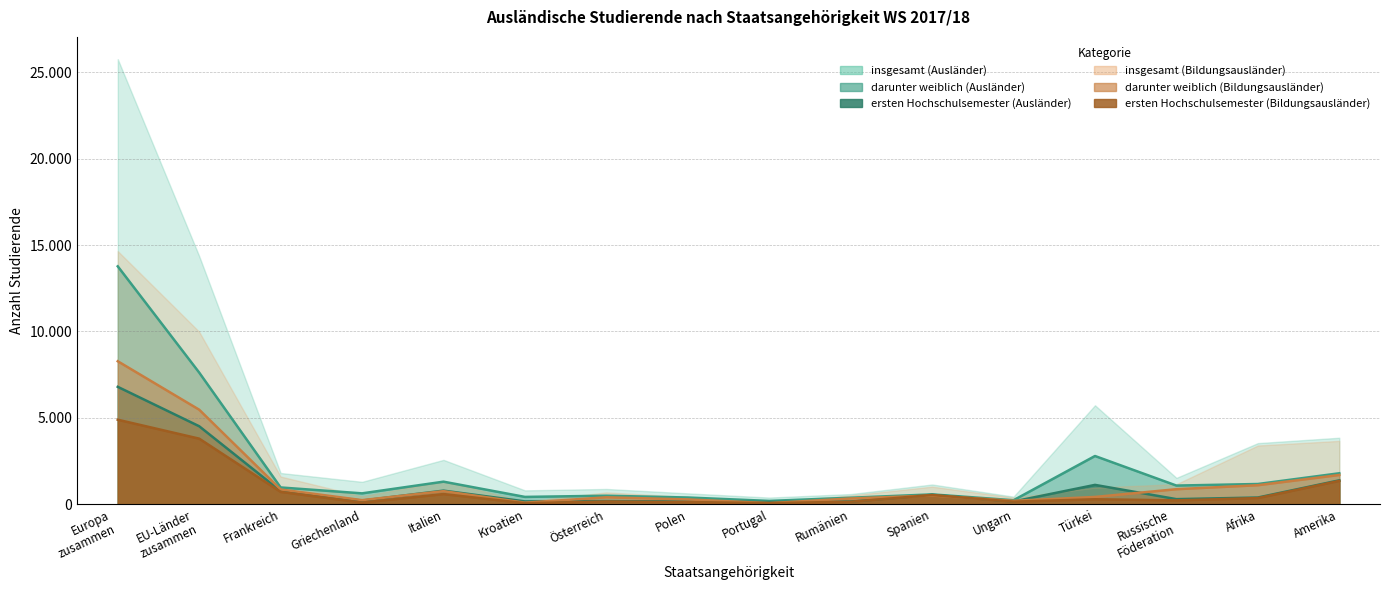

What is the value of the darunter weiblich (Ausländer) point at the 3rd from the left?

762